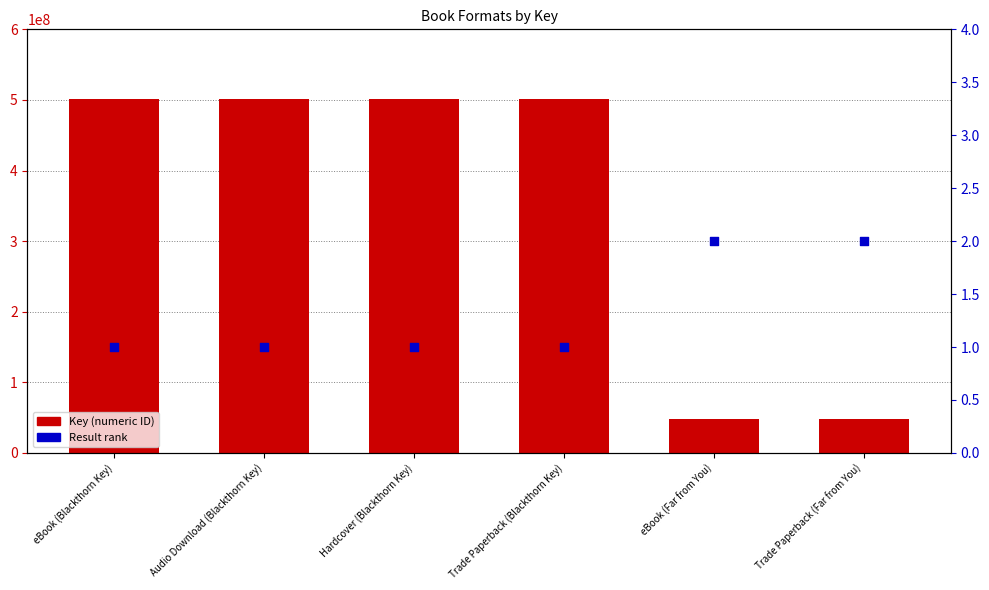

What is the total value across all series at eBook (Blackthorn Key)?

501383391